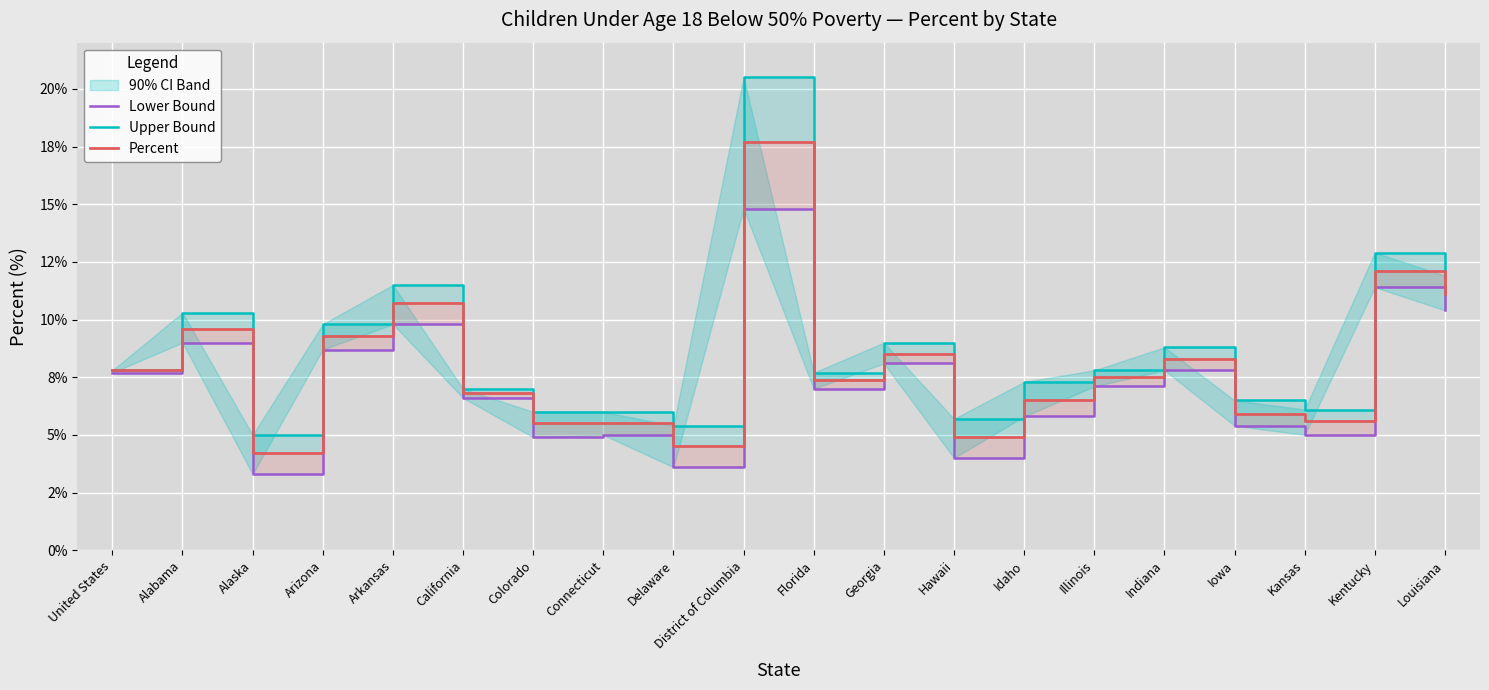

What is the label of the 6th point from the left?

California